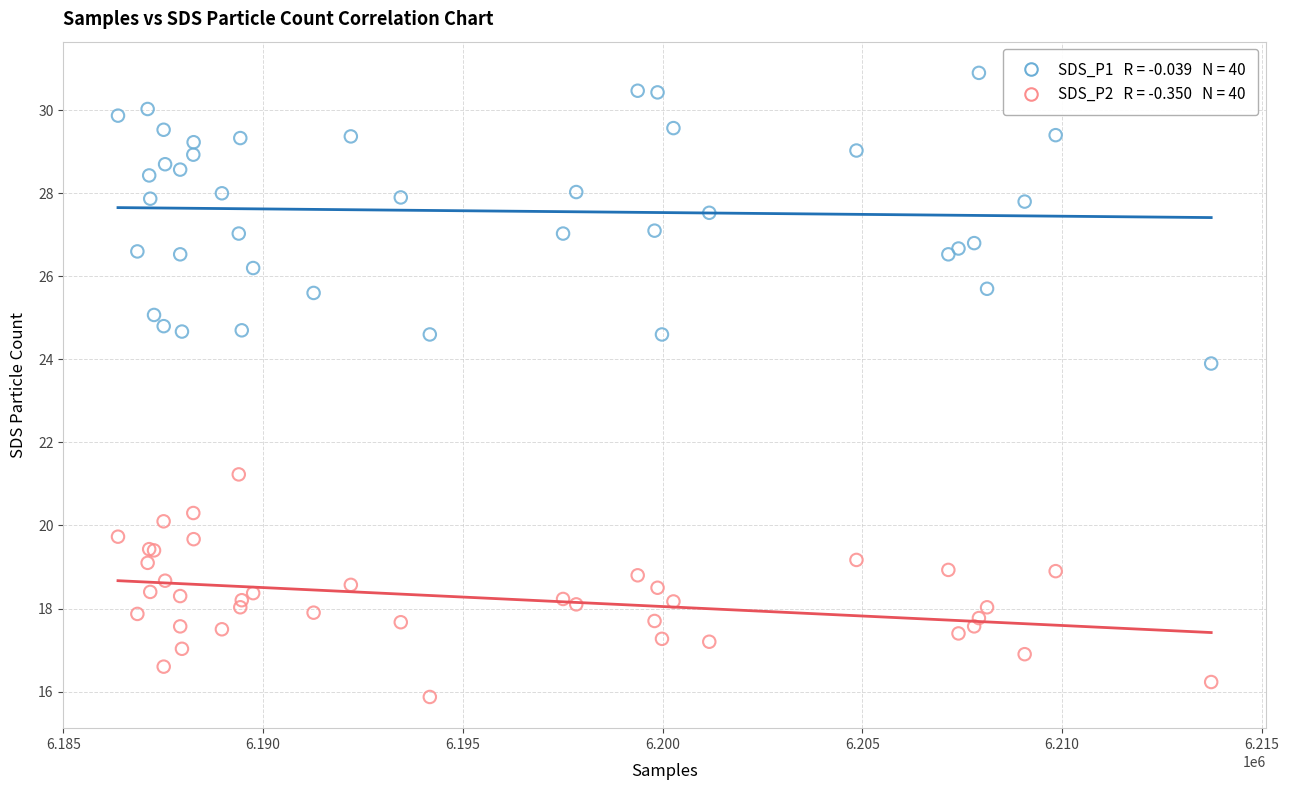

Across all series, what Y value is closest to 23?

23.9